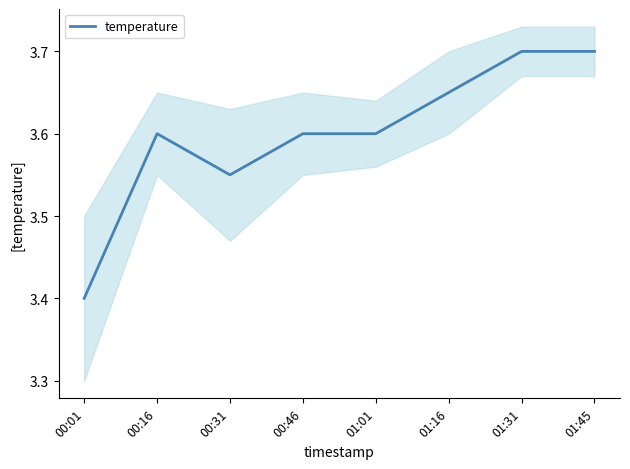

Is it true that the value at 00:31 is 5.0?

False